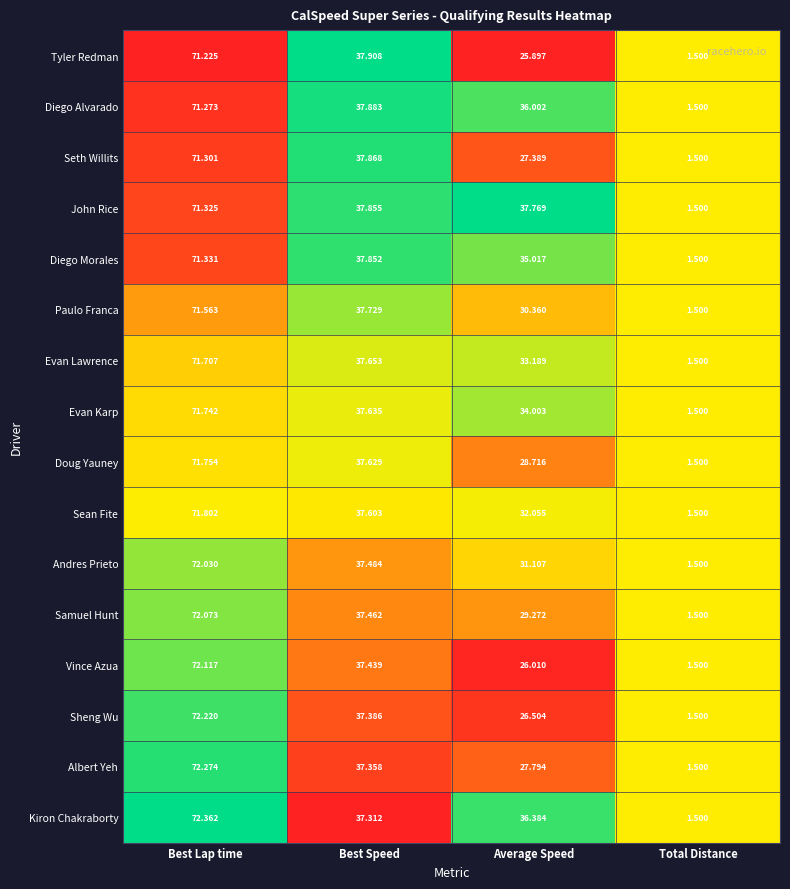

At which label does Diego Alvarado first exceed 37?

Best Lap time